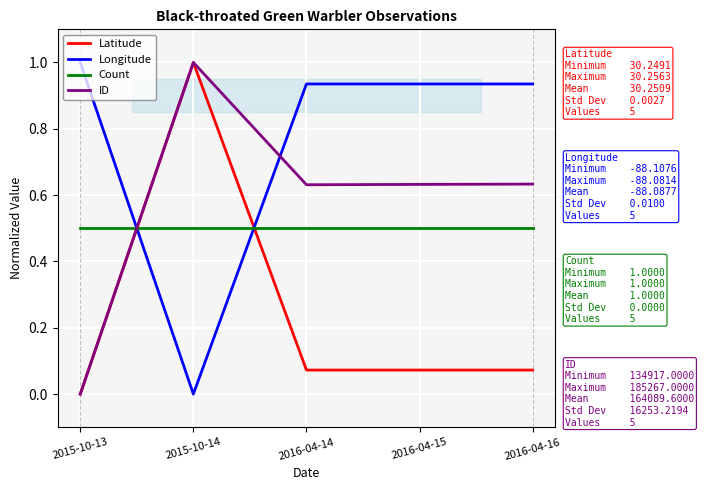

What is the maximum value for Latitude?

1.0